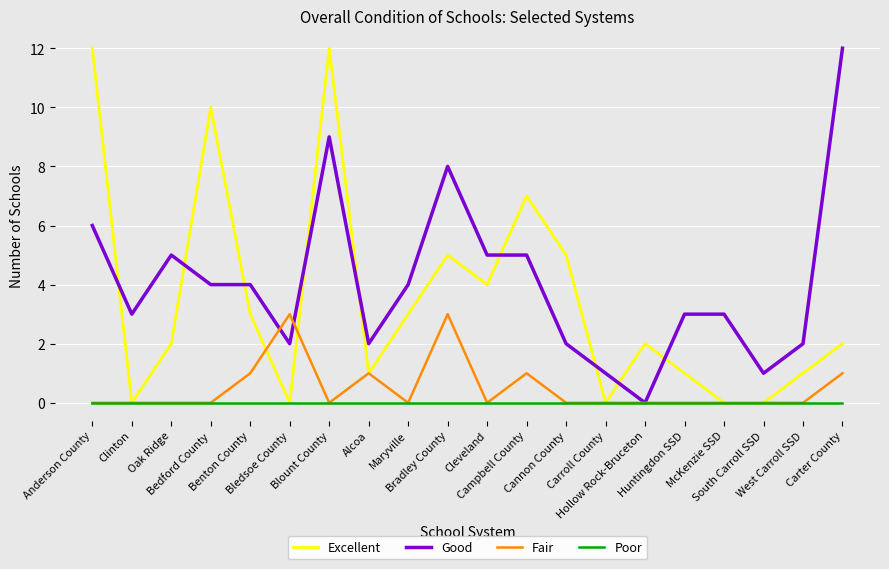

What is the difference between the Excellent values at Cannon County and Huntingdon SSD?

4